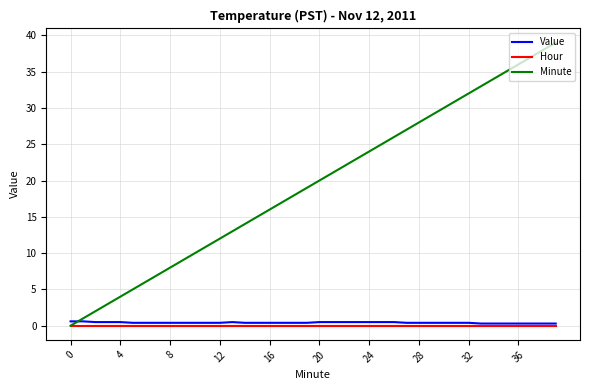

How many lines are shown in the chart?

3